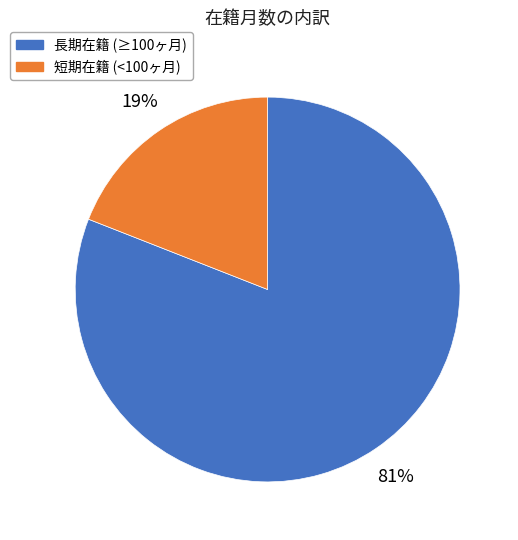

How many segments does this pie chart have?

2